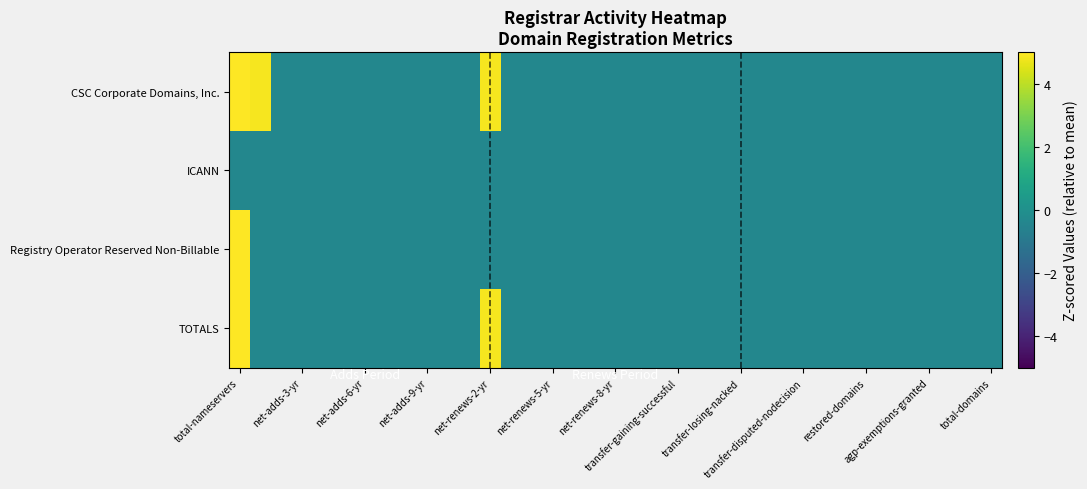

At which category is the sum across all series the highest?

total-nameservers